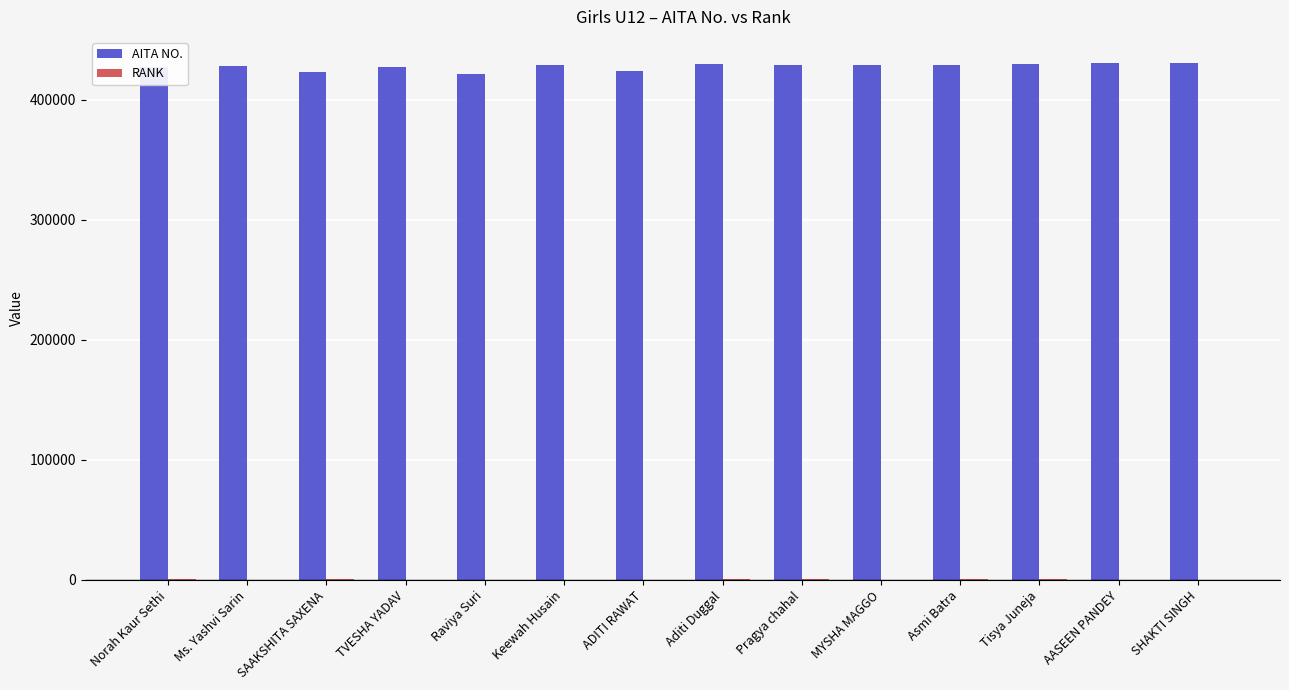

Is it true that AITA NO. equals 564083 at TVESHA YADAV?

False